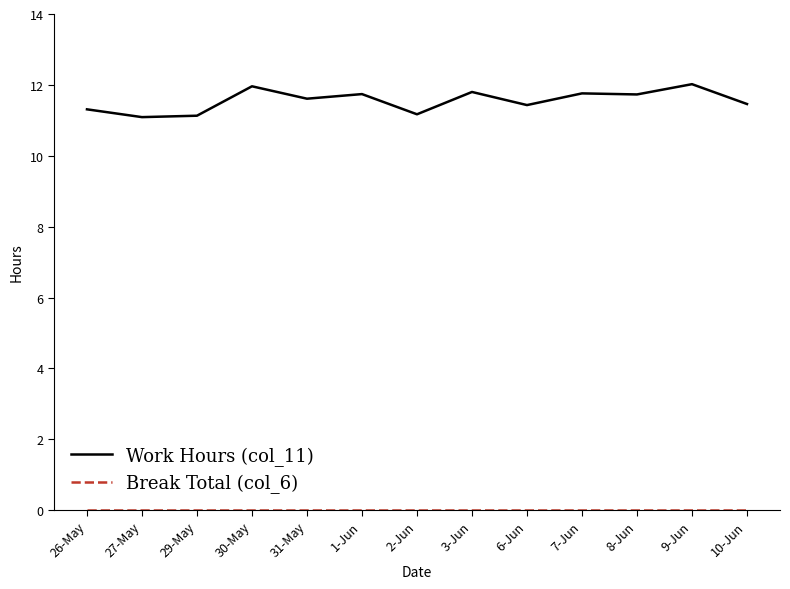

What is the total value across all series at 2-Jun?

11.2